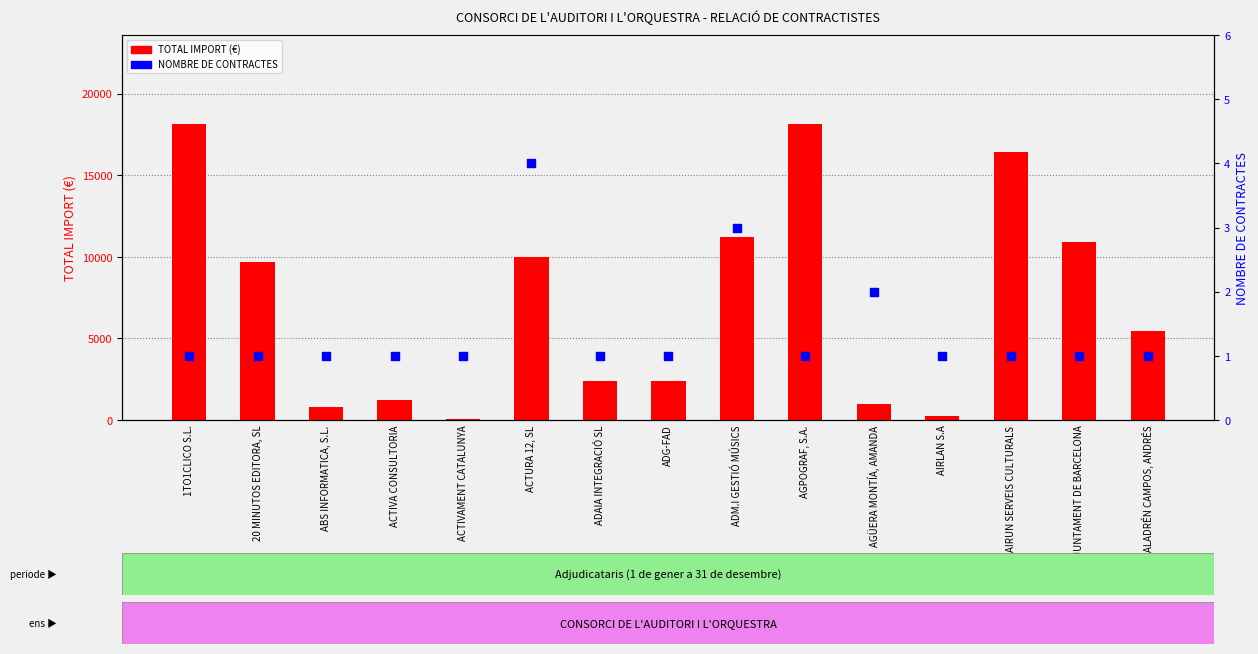

Which series reaches the maximum Y coordinate?

TOTAL IMPORT (€)